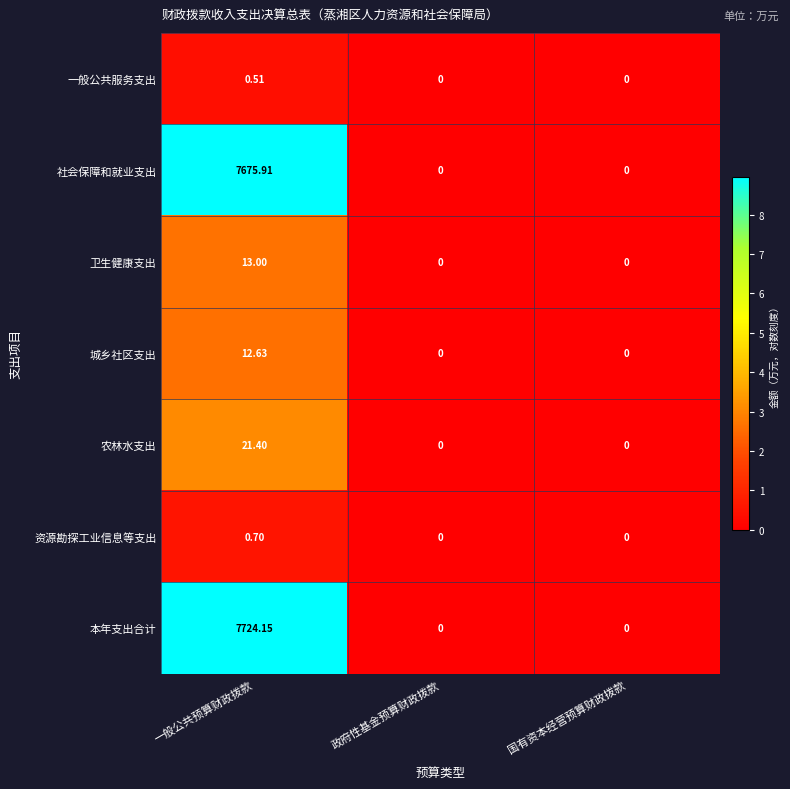

Rank the series by their maximum value, from lowest to highest.

一般公共服务支出, 资源勘探工业信息等支出, 城乡社区支出, 卫生健康支出, 农林水支出, 社会保障和就业支出, 本年支出合计